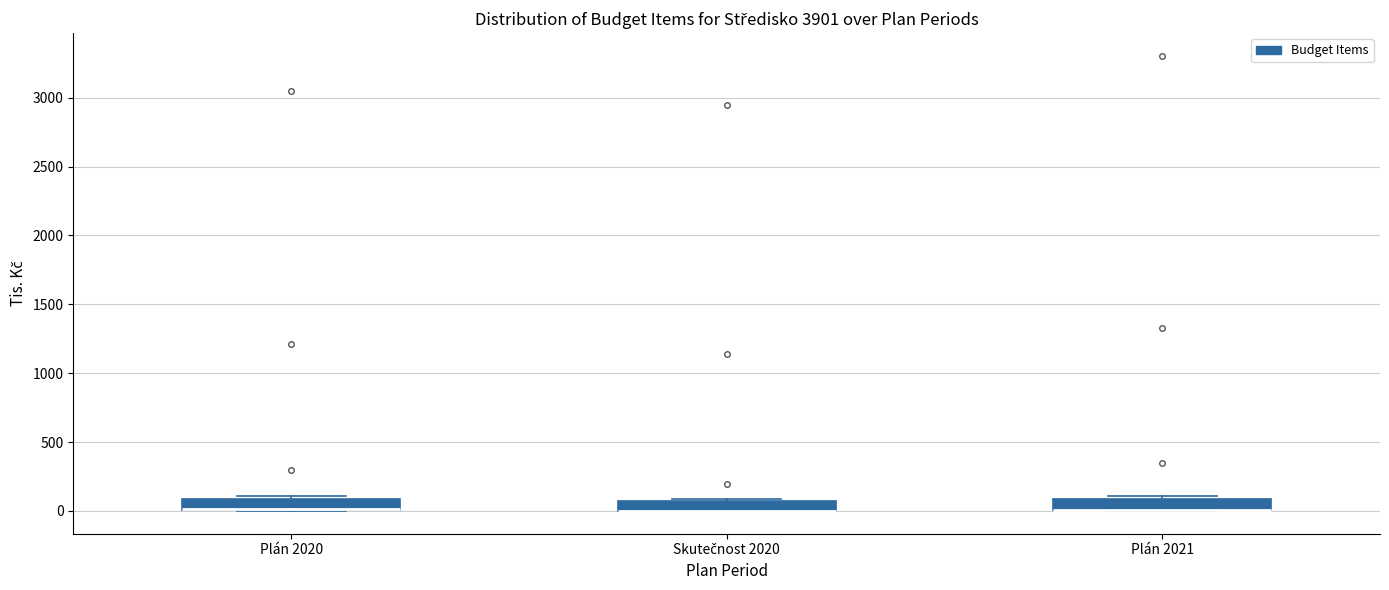

Where is the lower edge of the box for Plán 2021 on the y-axis? The values are not printed on the chart, so give them approximately, as read against the axis.

0